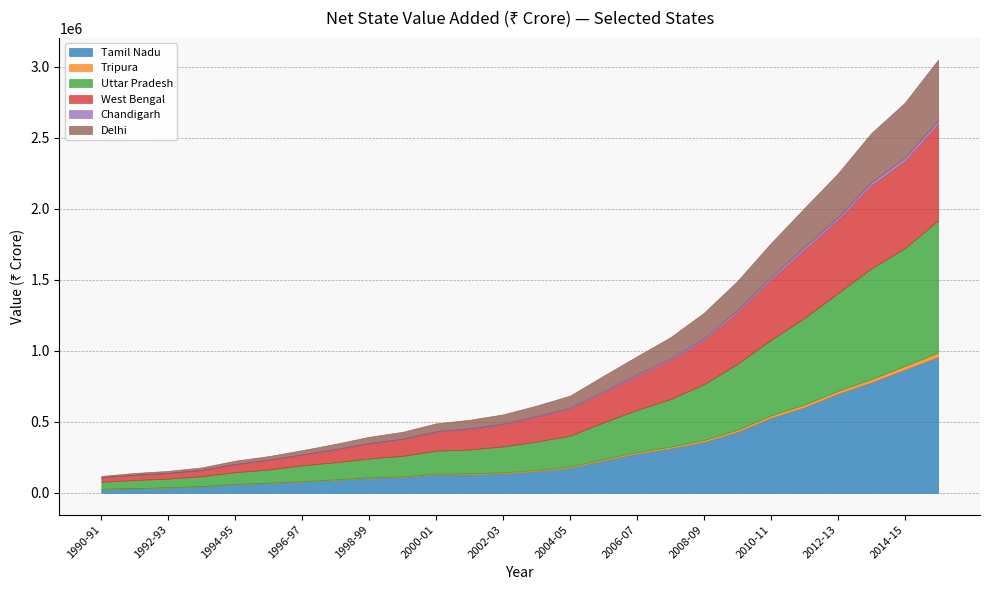

Which series has the largest total across all categories?

Uttar Pradesh